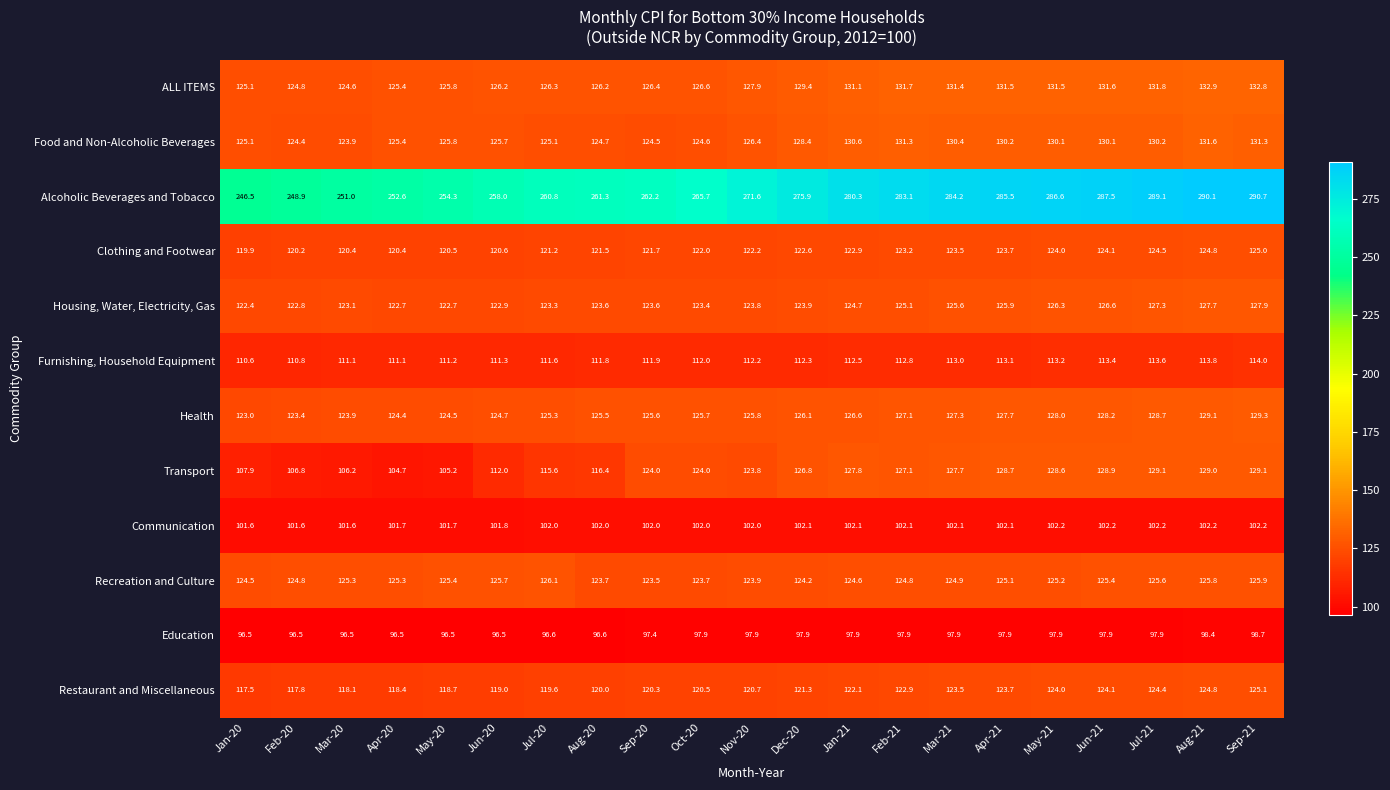

What is the total value across all series at May-20?

1532.3